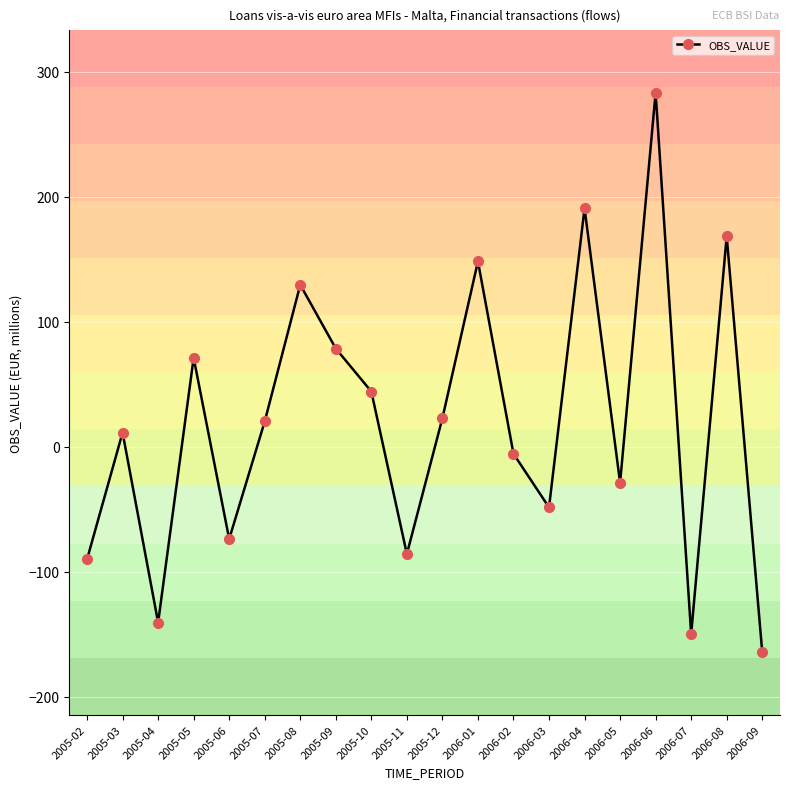

What position from the left is 2005-12?

11